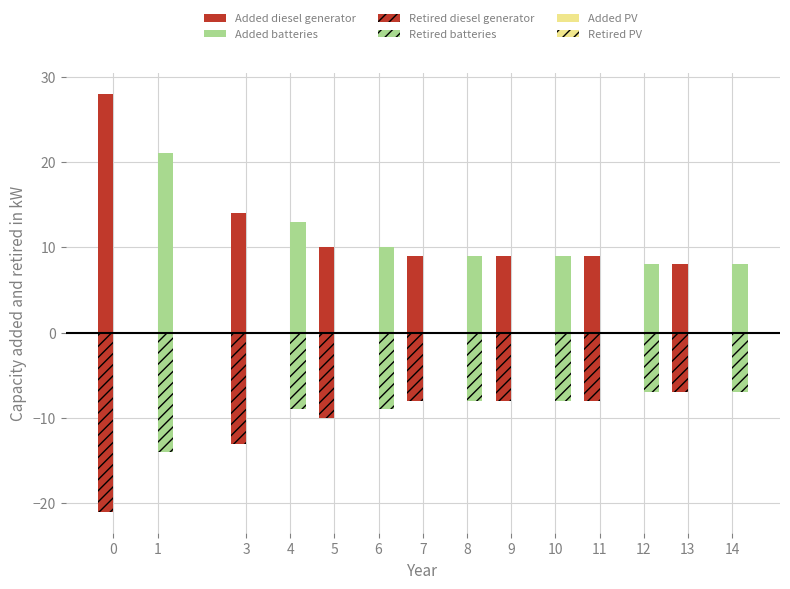

Is the value of Retired diesel generator at 13 greater than the value of Added diesel generator at 14?

No